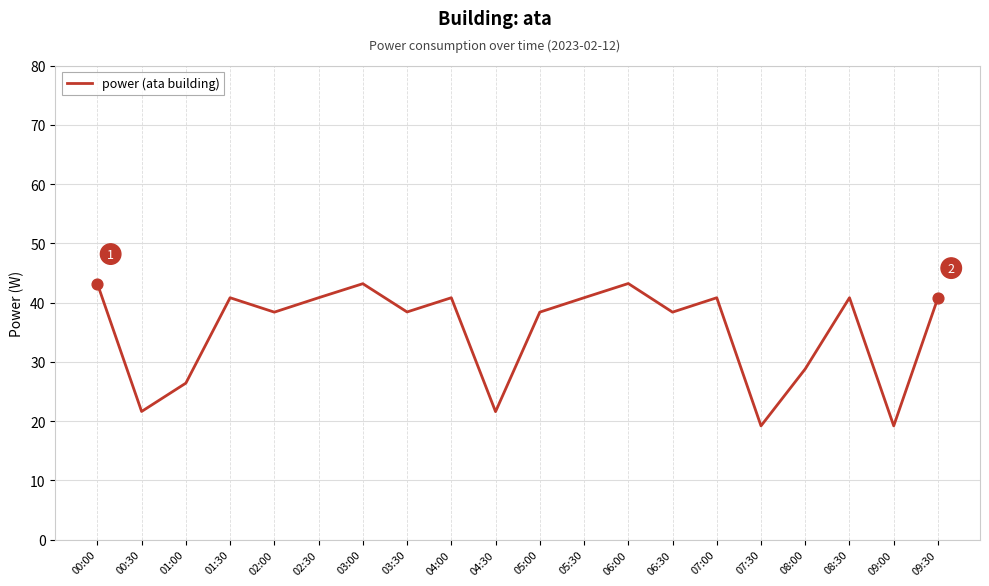

What is the ratio of the value at 06:30 to the value at 08:00?

1.3